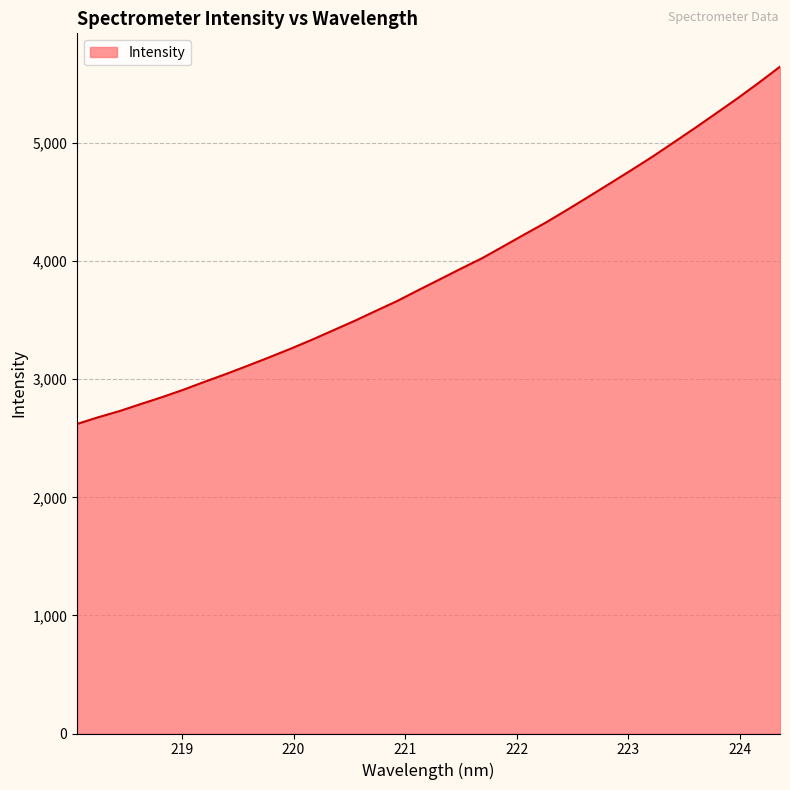

What is the difference between the maximum and minimum values?

3025.9